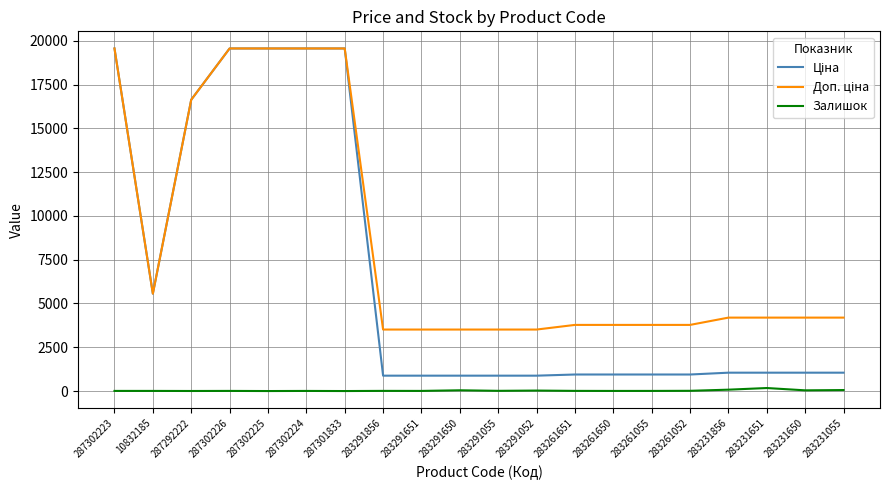

What is the maximum value shown in the chart?

19564.9